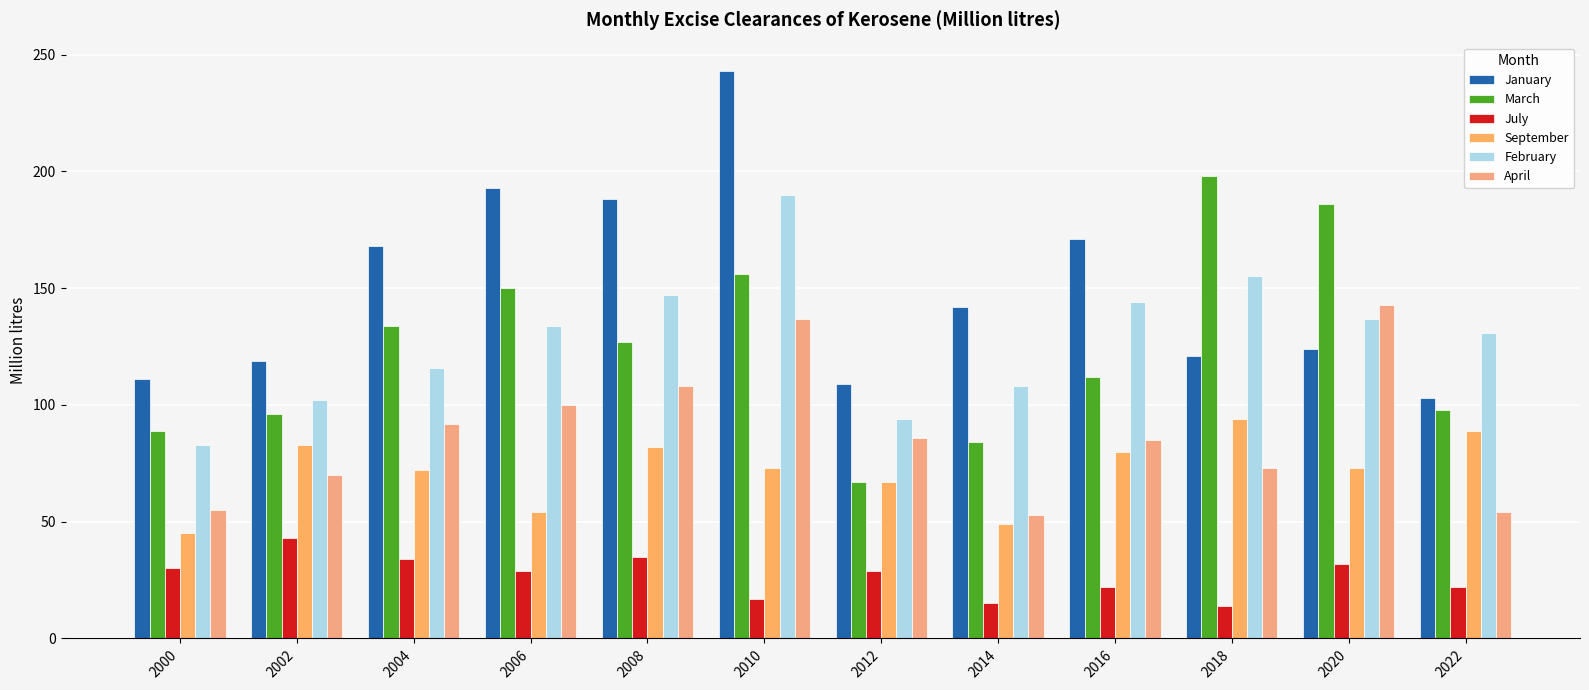

Reading left to right, what are all the values shown in this chart?

January: 111	119	168	193	188	243	109	142	171	121	124	103
March: 89	96	134	150	127	156	67	84	112	198	186	98
July: 30	43	34	29	35	17	29	15	22	14	32	22
September: 45	83	72	54	82	73	67	49	80	94	73	89
February: 83	102	116	134	147	190	94	108	144	155	137	131
April: 55	70	92	100	108	137	86	53	85	73	143	54